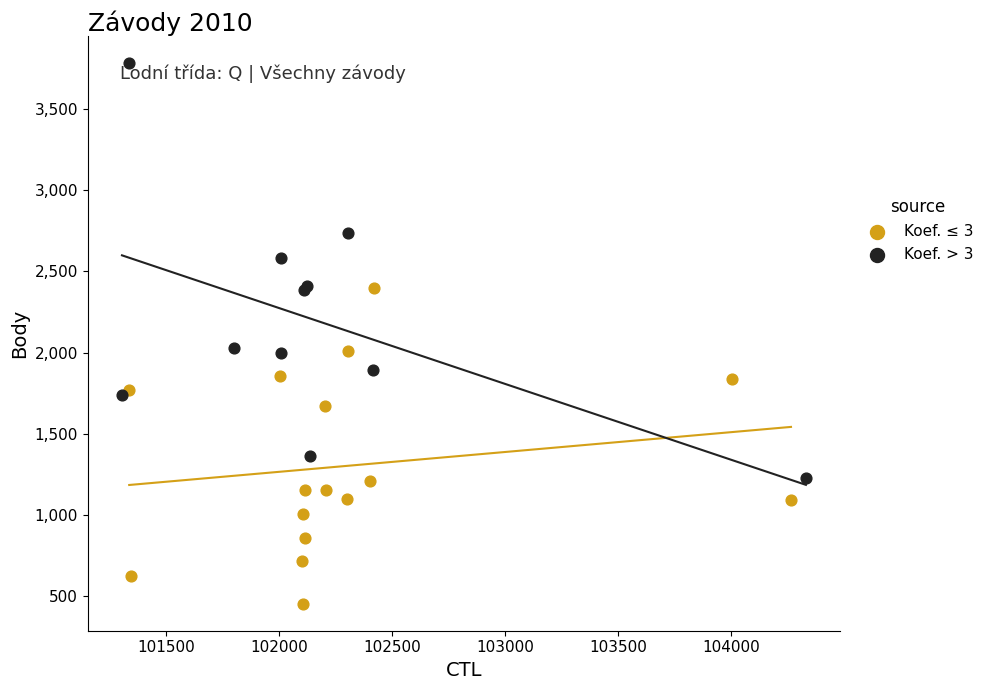

Which series reaches the maximum Y coordinate?

Koef. > 3